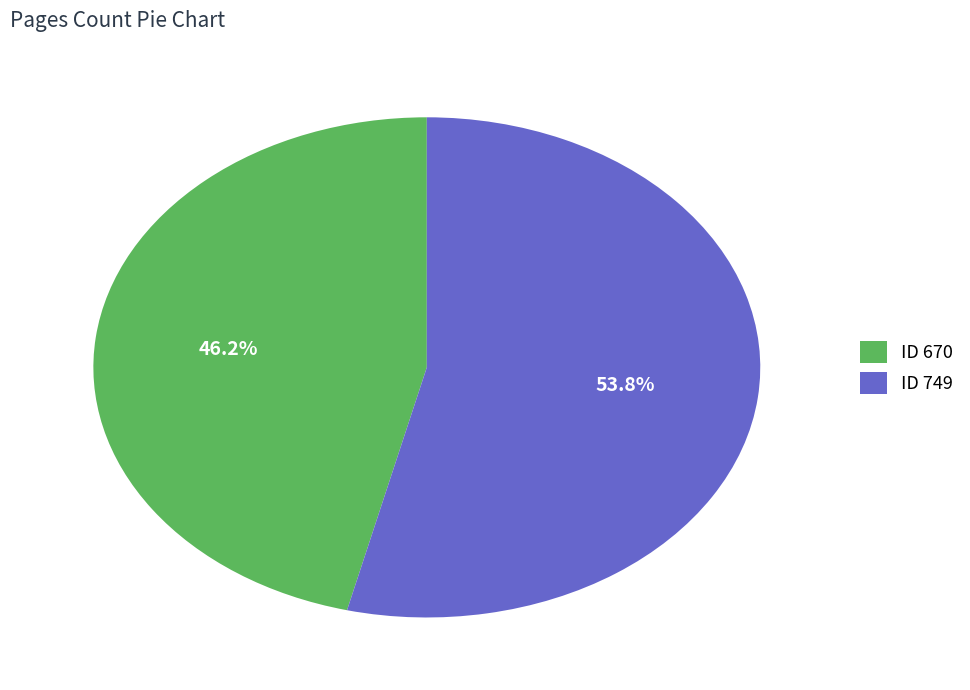

Rank the categories by value from lowest to highest.

ID 670, ID 749